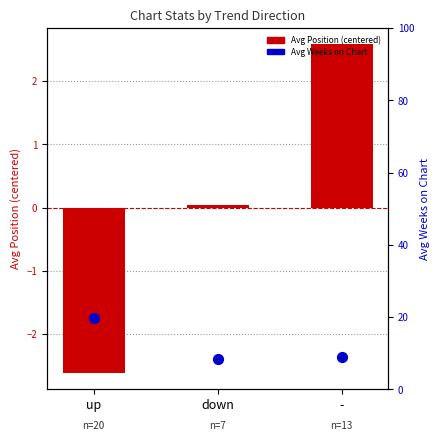

Which series reaches the minimum Y coordinate?

Avg Position (centered)